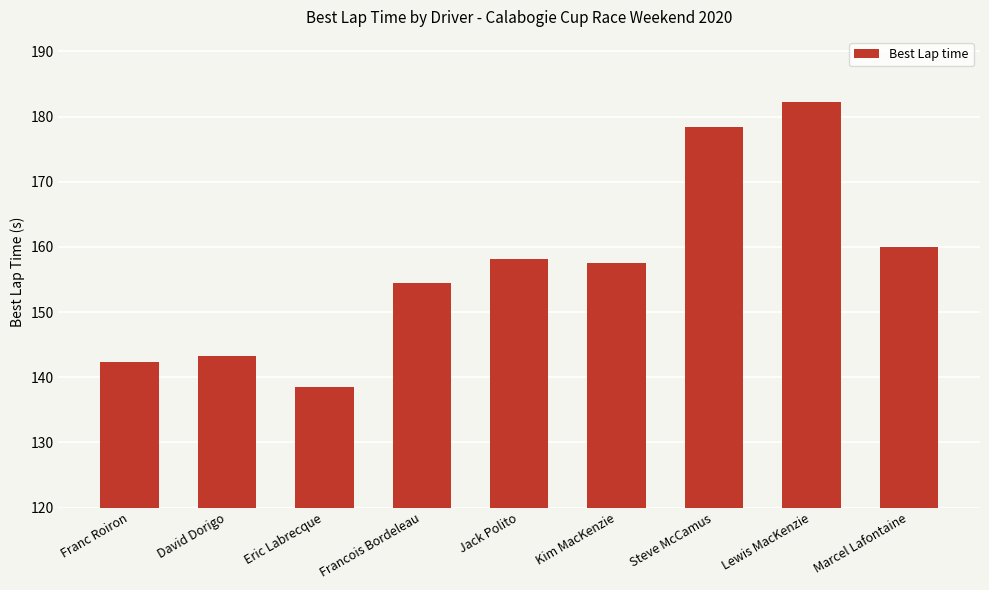

How many data points are above 157?

5